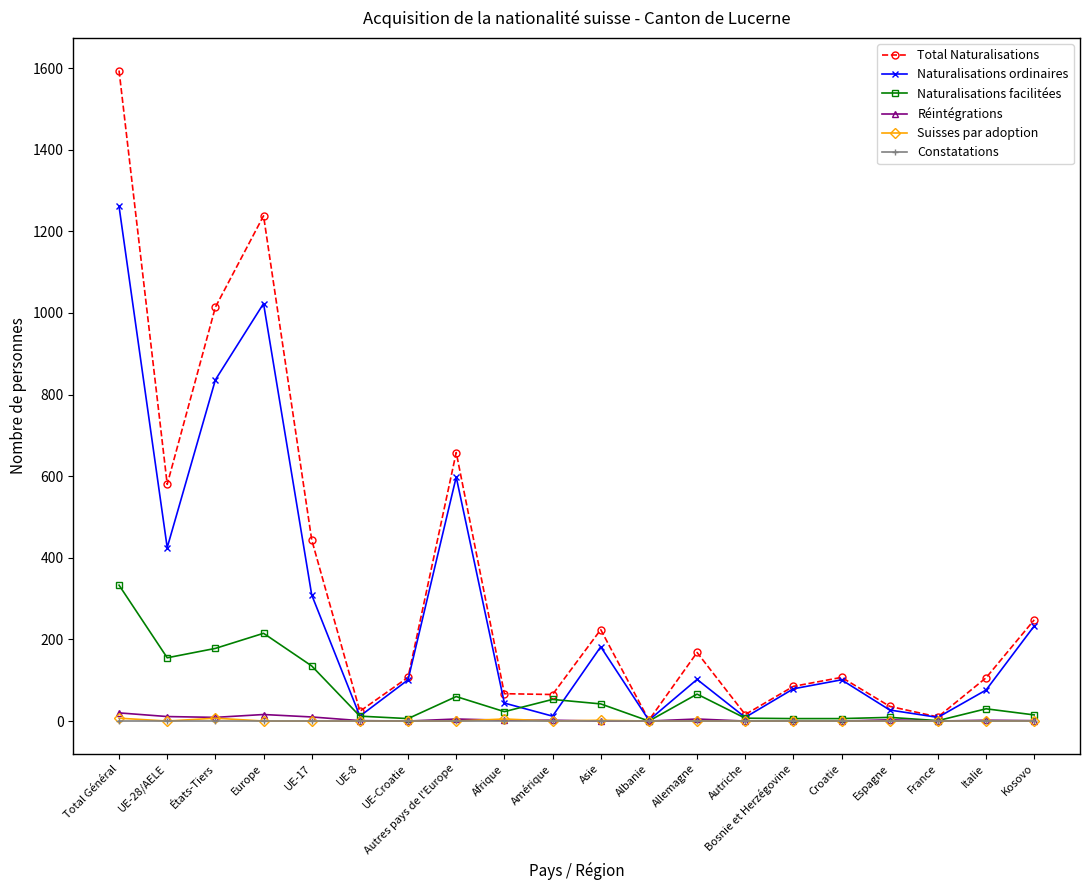

Between Autres pays de l'Europe and Asie, which series saw the biggest shift?

Total Naturalisations